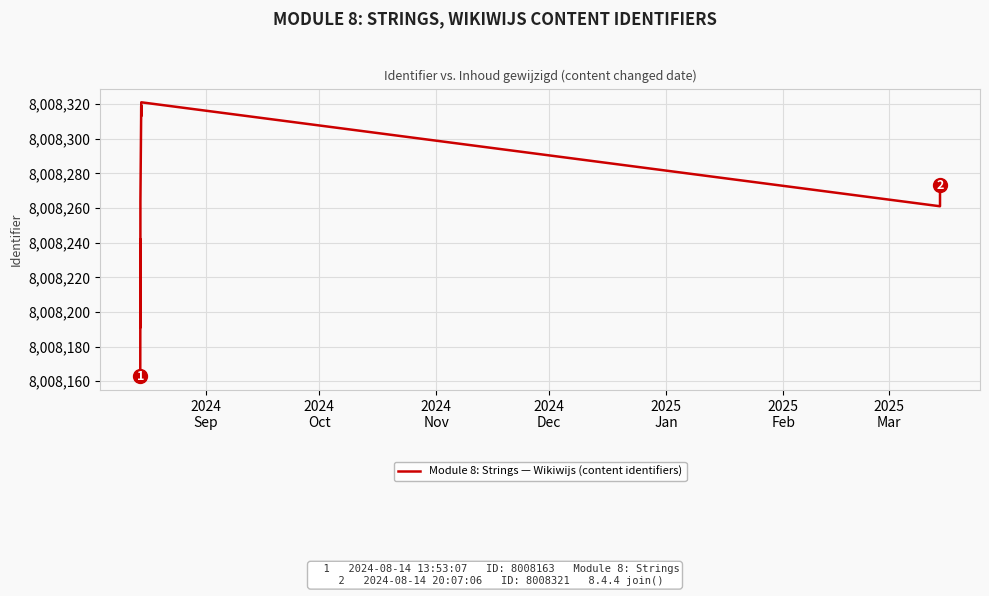

How many data points does each series have?

14